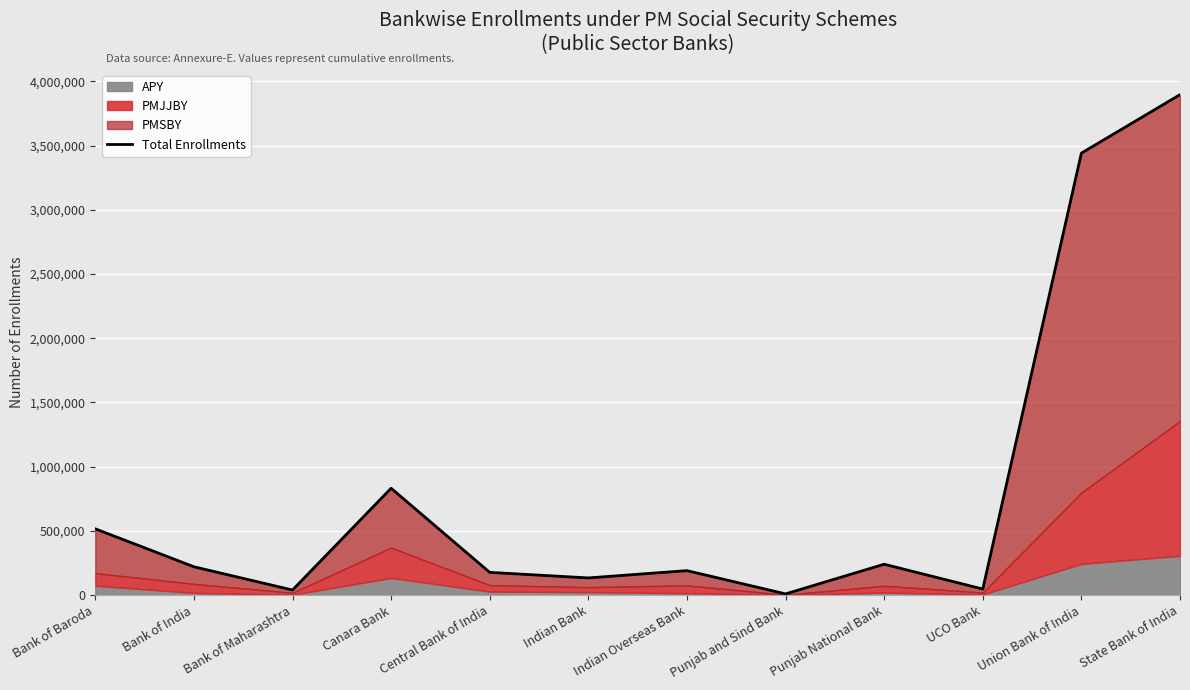

Reading left to right, transcribe all the data shown in this chart.

Bank of Baroda=516309	Bank of India=220969	Bank of Maharashtra=39883	Canara Bank=832294	Central Bank of India=177298	Indian Bank=134088	Indian Overseas Bank=190813	Punjab and Sind Bank=9776	Punjab National Bank=240722	UCO Bank=47503	Union Bank of India=3441394	State Bank of India=3896453